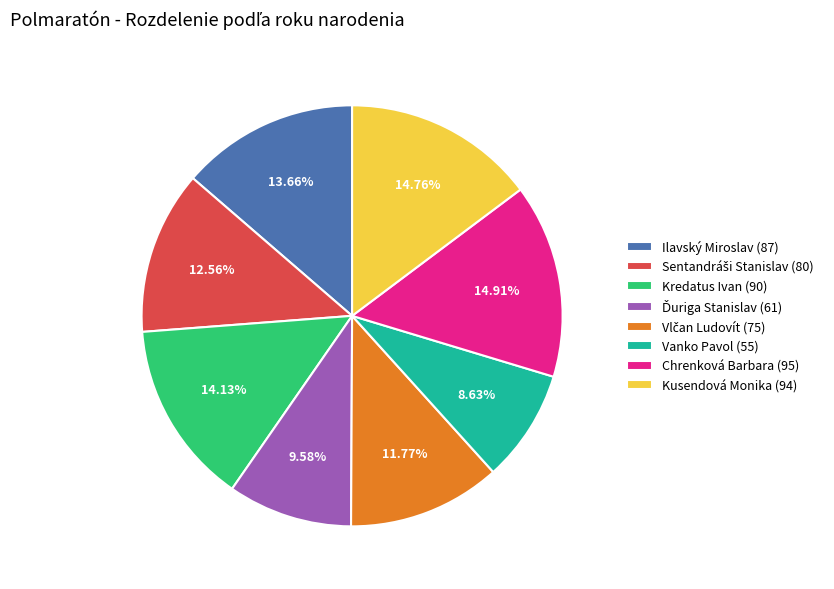

Is there a majority slice in this chart?

No